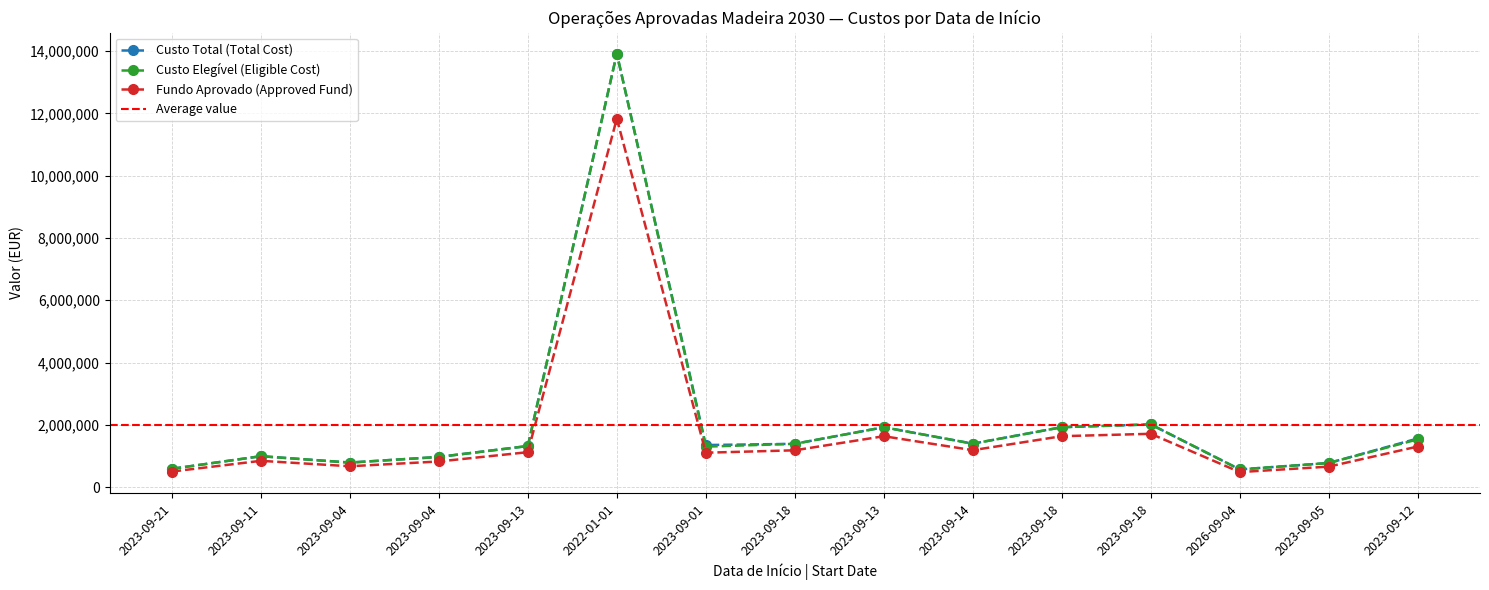

How many series are shown in this chart?

3